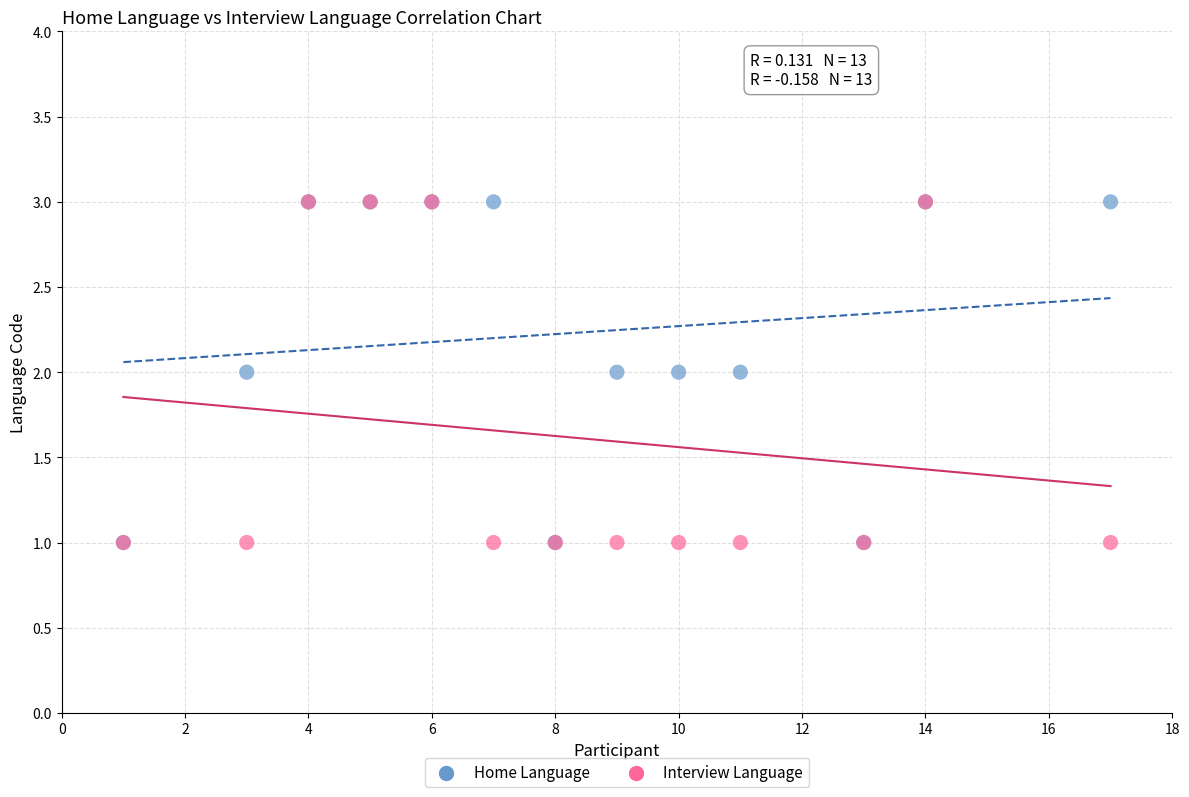

What are all the series names shown in the legend?

Home Language, Interview Language